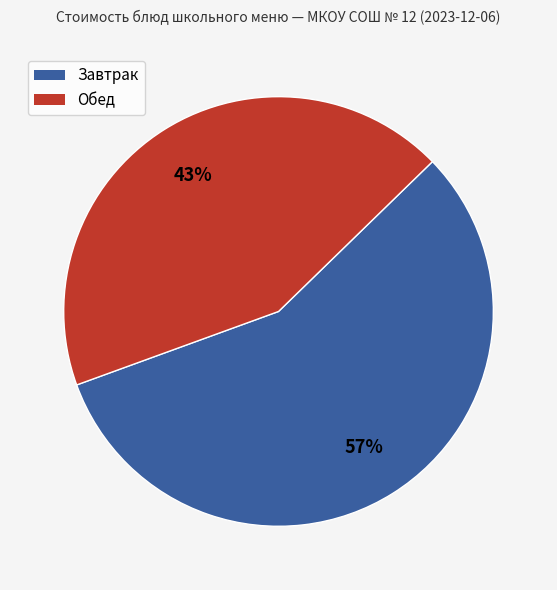

How many slices are in this pie chart?

2